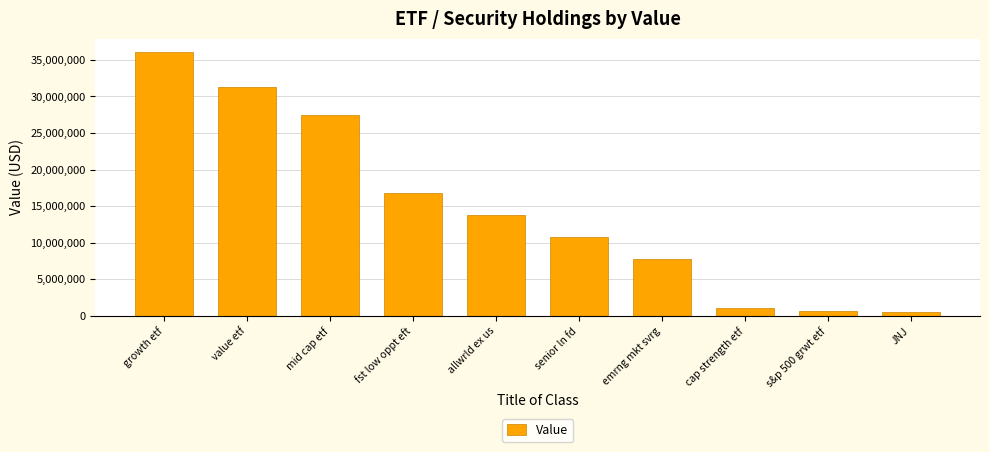

What is the value of the 1st bar from the left?

36099000